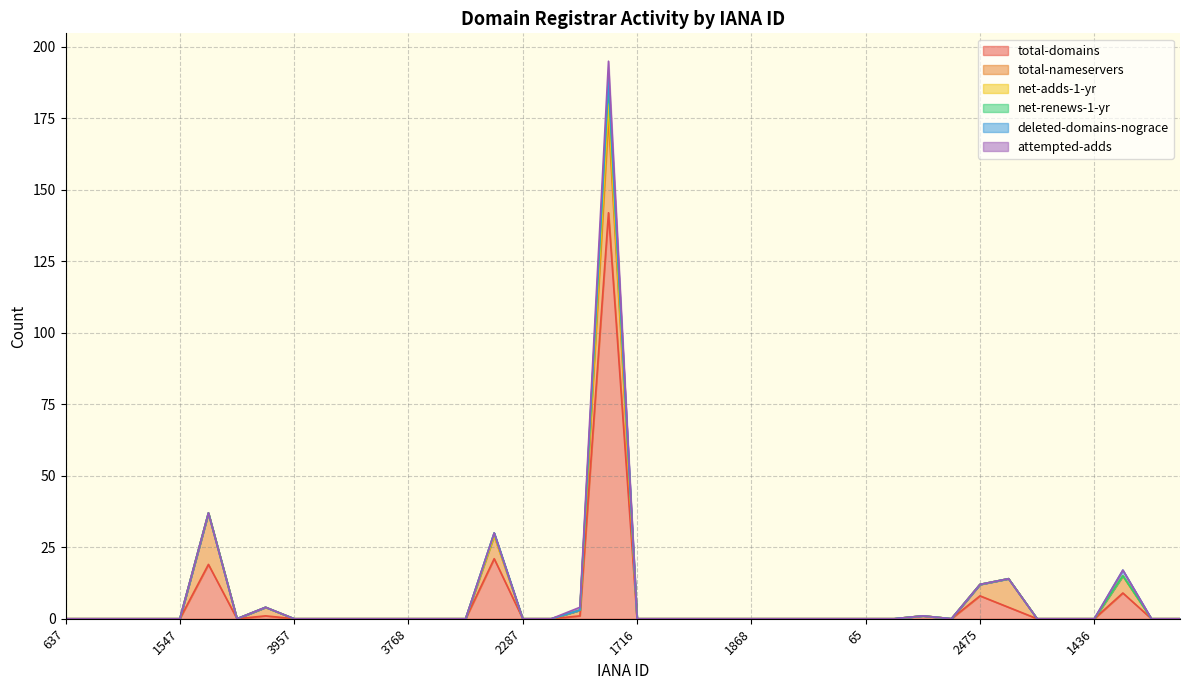

How many lines are shown in the chart?

6